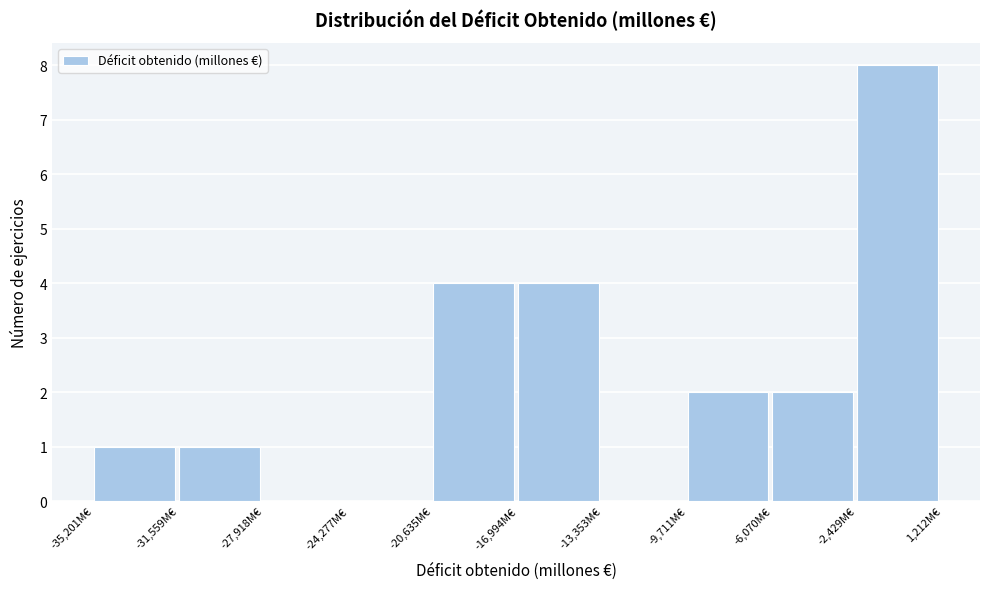

Reading left to right, list every bar in this chart as the range it spans on the x-axis followed by its height. Neither the bar edges nor the heights are printed on the chart, so give them approximately, as read against the axes.

-35000 to -31500: 1
-31500 to -28000: 1
-28000 to -24500: 0
-24500 to -20500: 0
-20500 to -17000: 4
-17000 to -13500: 4
-13500 to -9500: 0
-9500 to -6000: 2
-6000 to -2500: 2
-2500 to 1000: 8